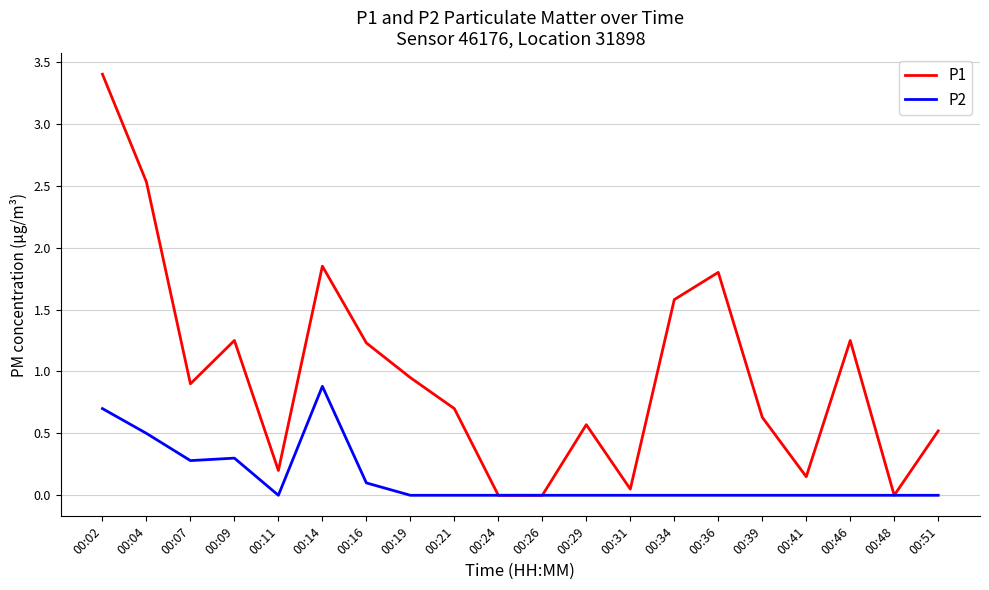

At 00:14, list the series in order from smallest to largest.

P2, P1